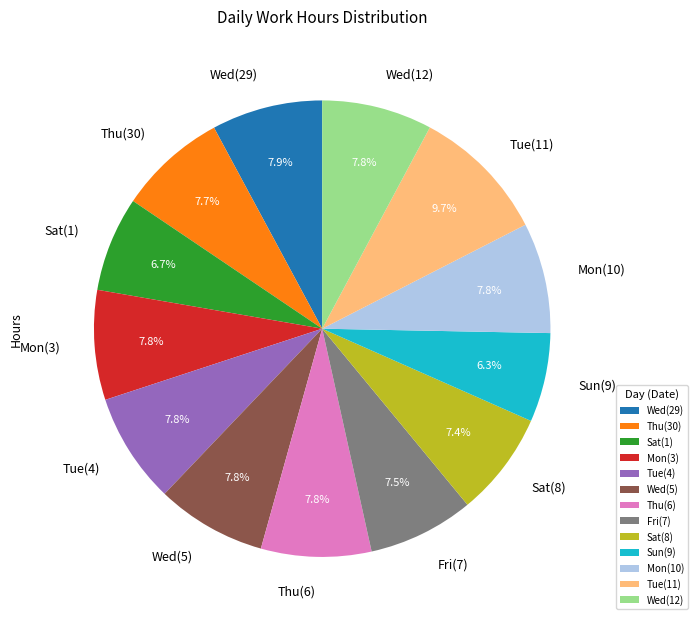

Which has a higher value, Tue(11) or Wed(12)?

Tue(11)